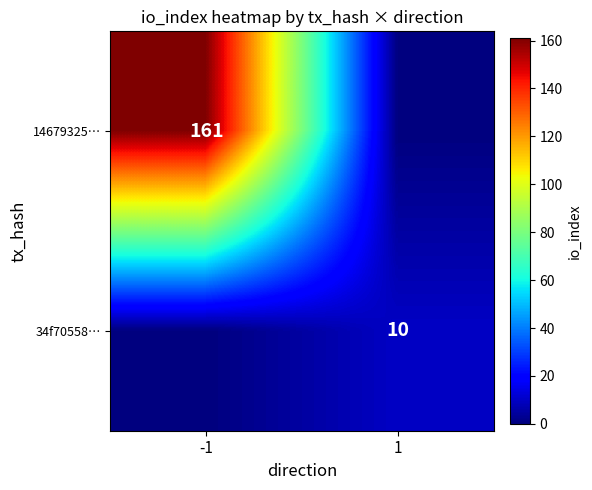

Is it true that 14679325… equals 161 at -1?

True